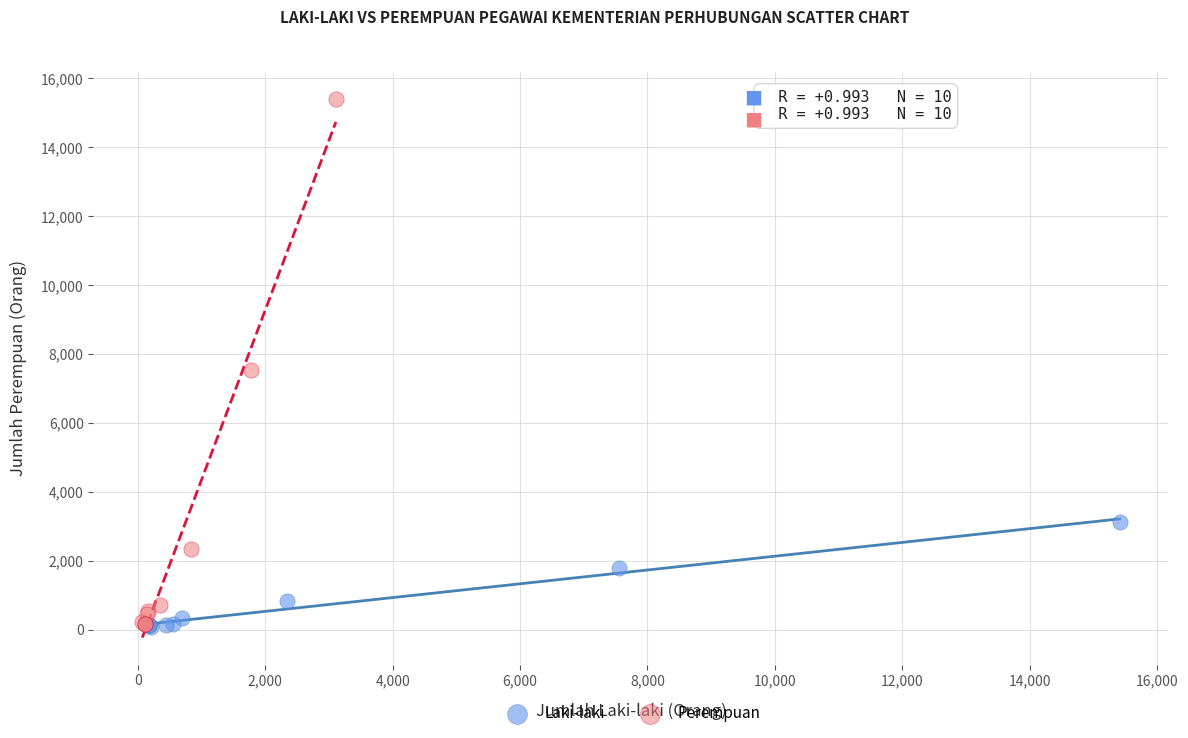

Which series has the largest Y range (max minus min)?

Perempuan